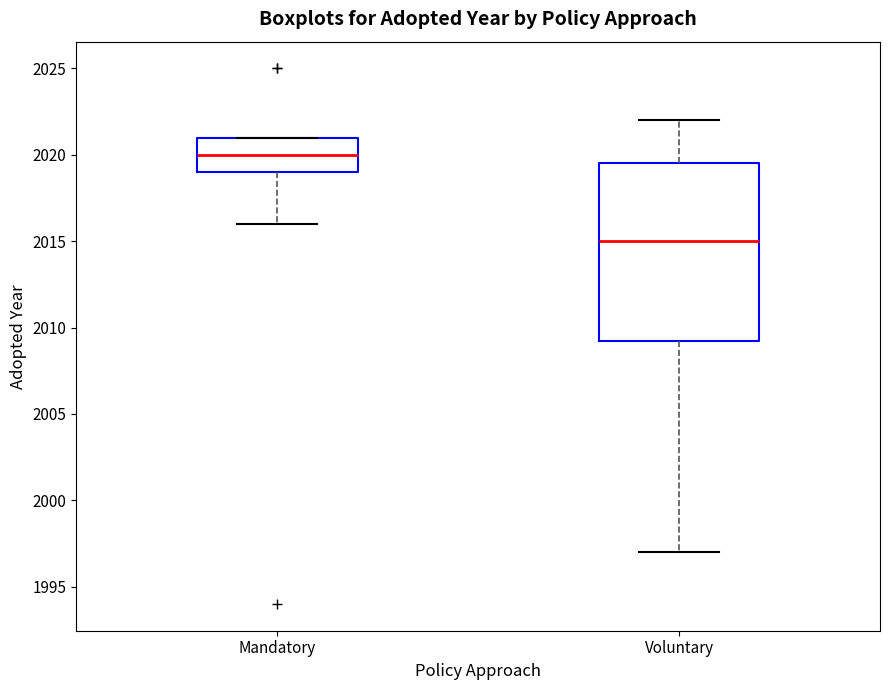

Reading left to right, transcribe this box plot: for each box, give where its median line is, the range the box spans, and where its two whiskers end, as read against the y-axis. The values are not printed on the chart, so give them approximately, as read against the axis.

Mandatory: median 2020.0, box 2019.0 to 2021.0, whiskers 2016.0 to 2021.0
Voluntary: median 2015.0, box 2009.5 to 2019.5, whiskers 1997.0 to 2022.0